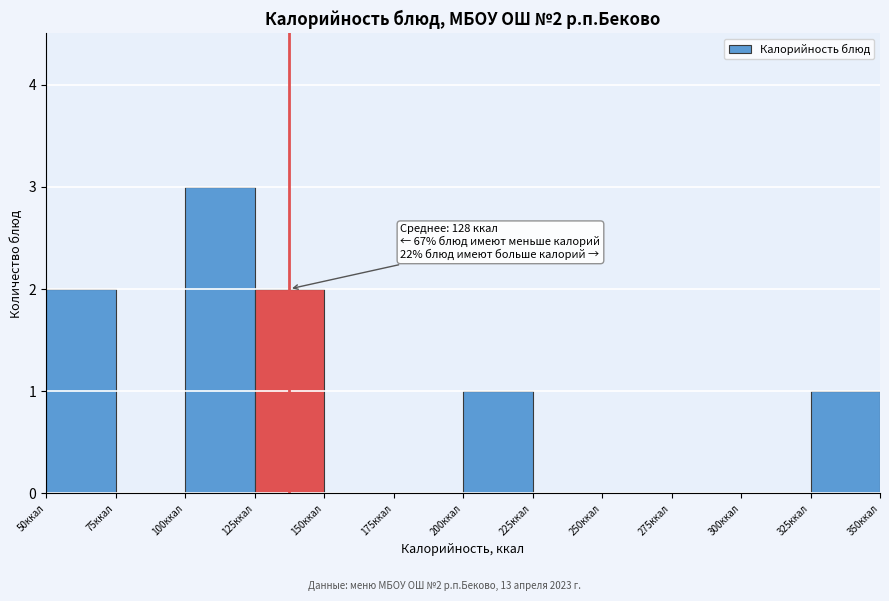

Over which range of the x-axis is the bar tallest?

100 to 125